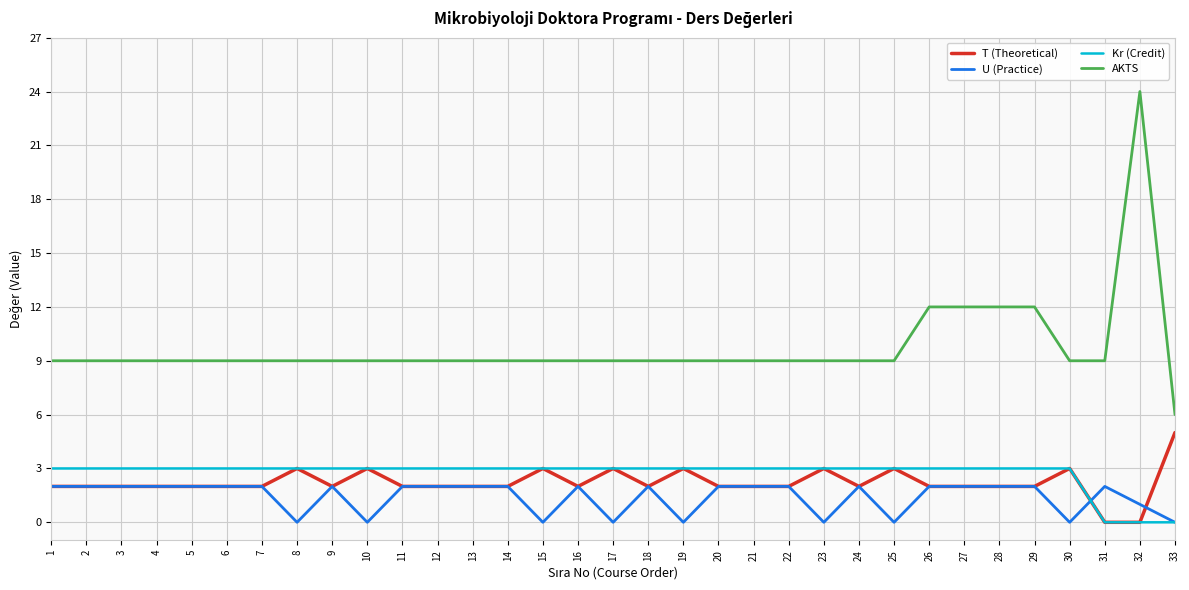

What is the maximum value for Kr (Credit)?

3